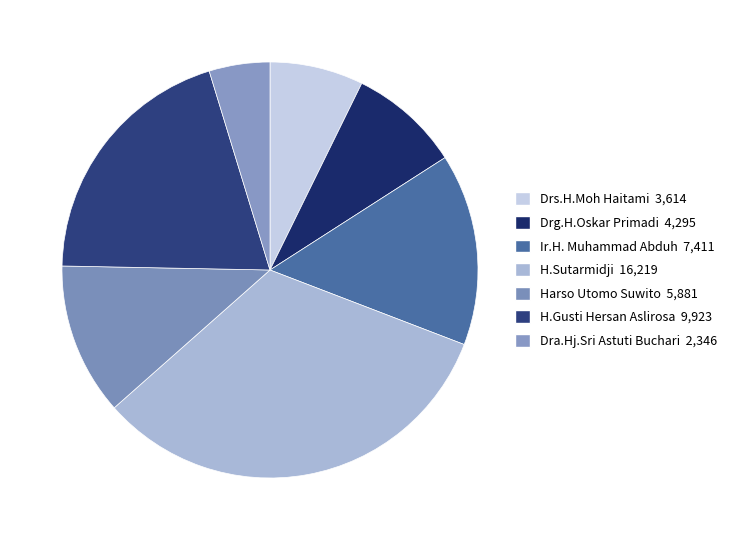

Do Dra.Hj.Sri Astuti Buchari and Harso Utomo Suwito together represent more than half of the pie?

No